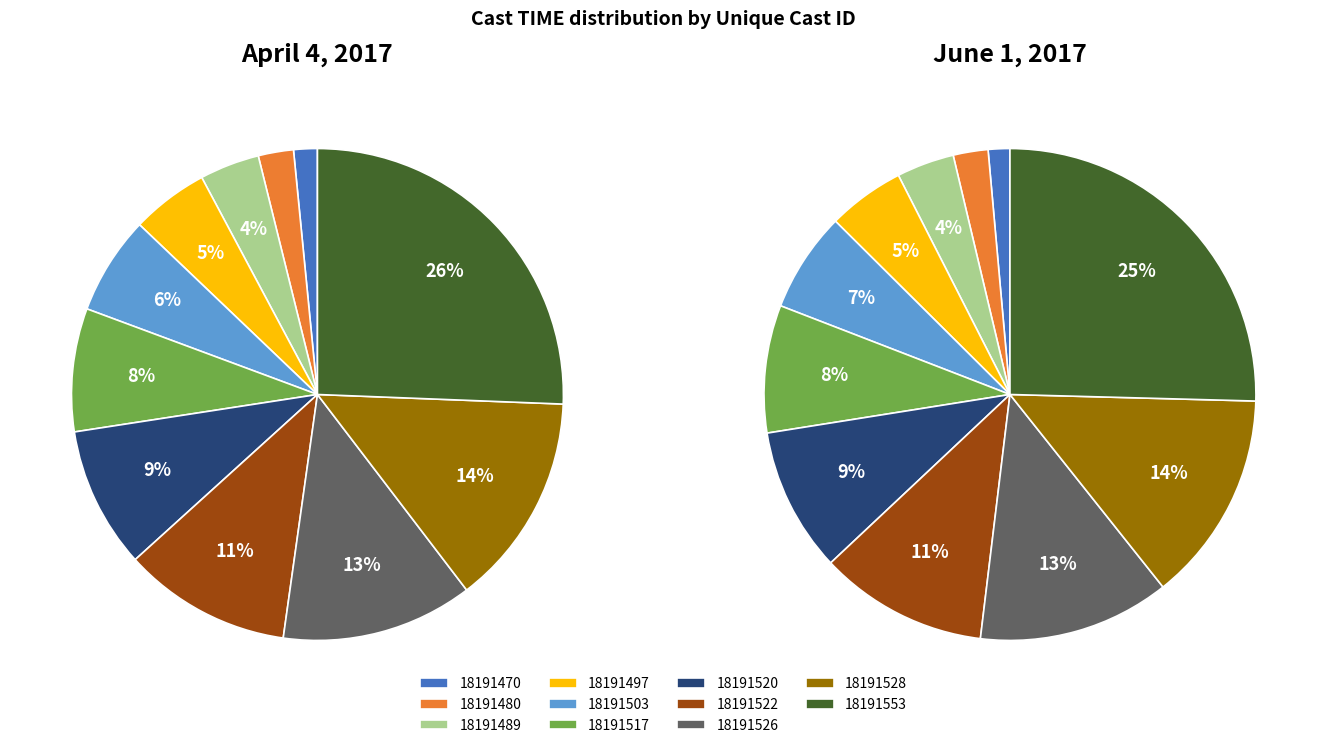

To the nearest percent, what percentage of the pie is 18191470?

2%